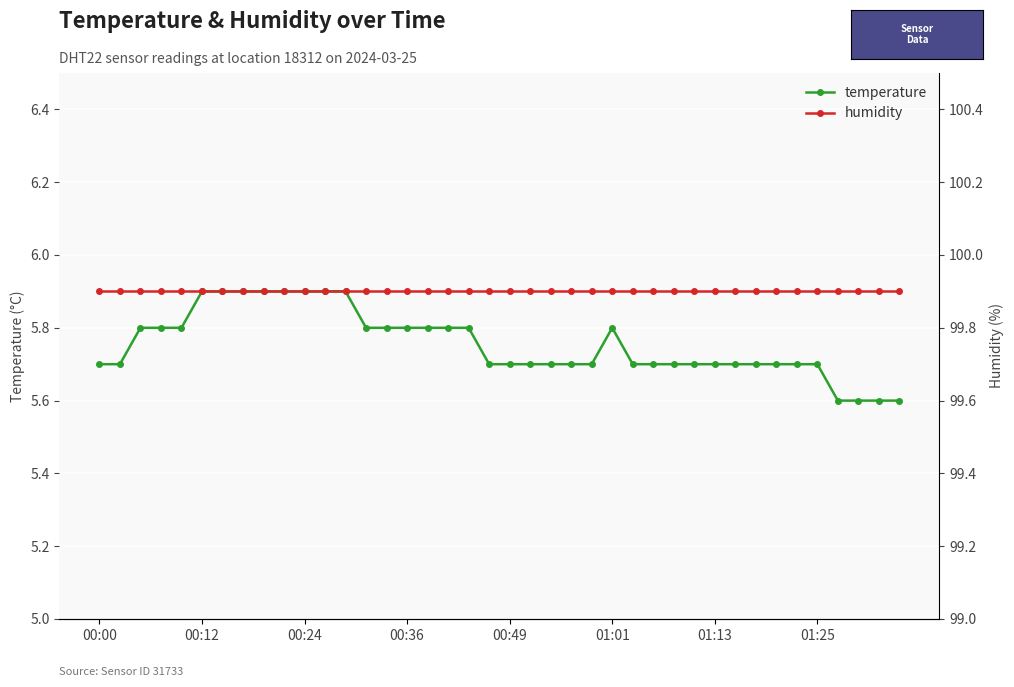

True or false: humidity has more than 2 interior local peaks.

False